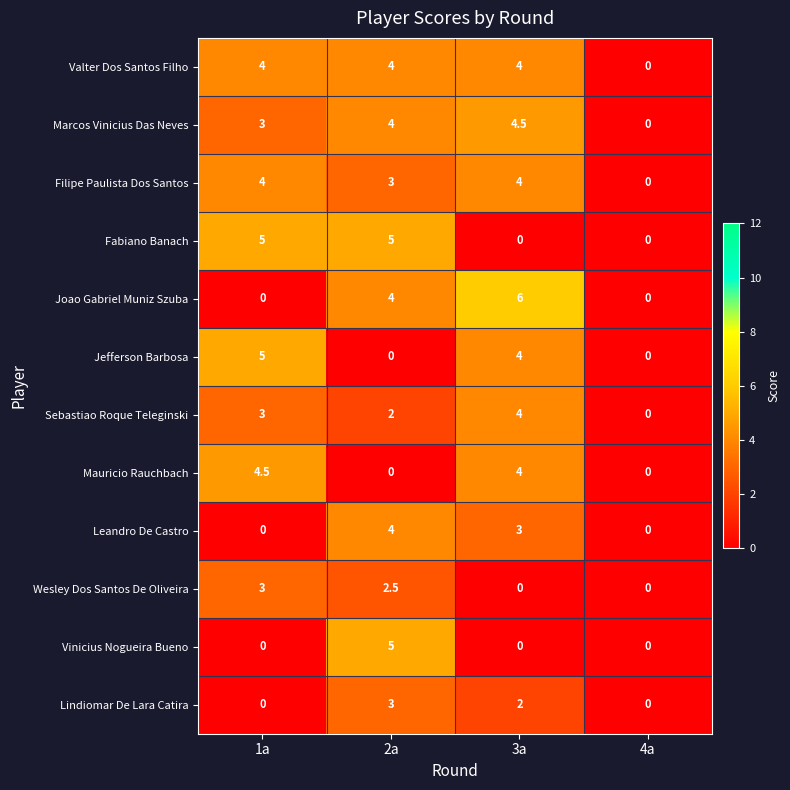

What is the maximum value shown in the chart?

6.0